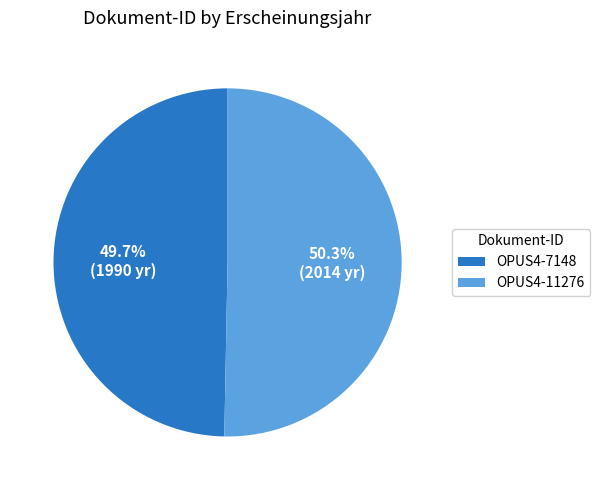

To the nearest percent, what percentage of the pie is OPUS4-7148?

50%